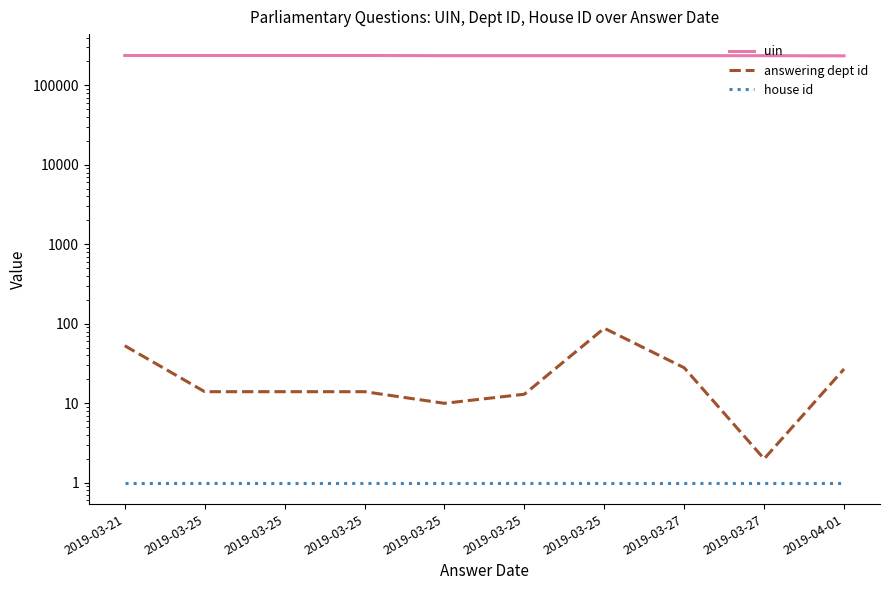

Which category has the lowest value across all series?

2019-03-21